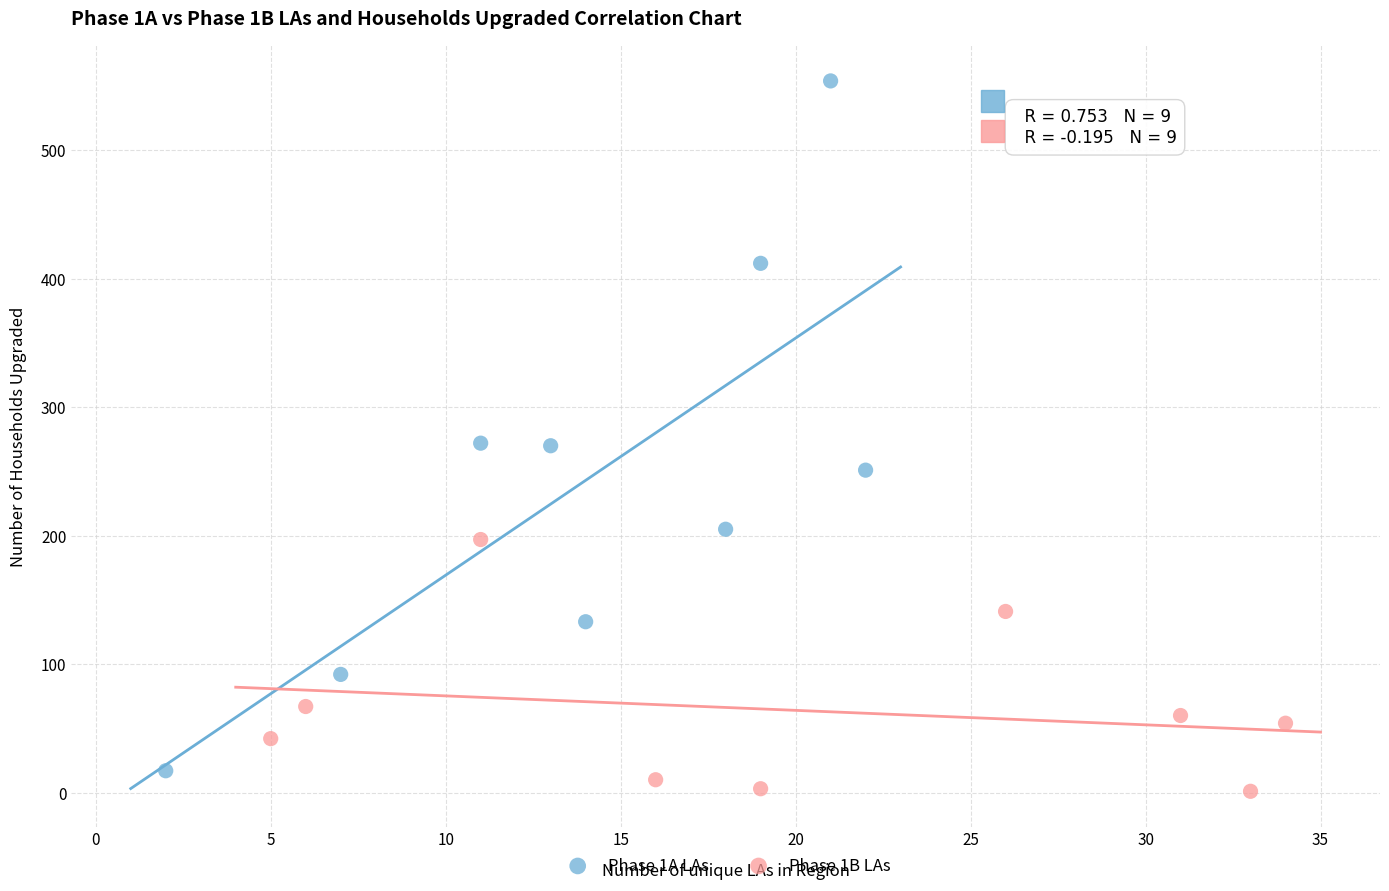

Which series has the widest spread of Y values?

Phase 1A LAs